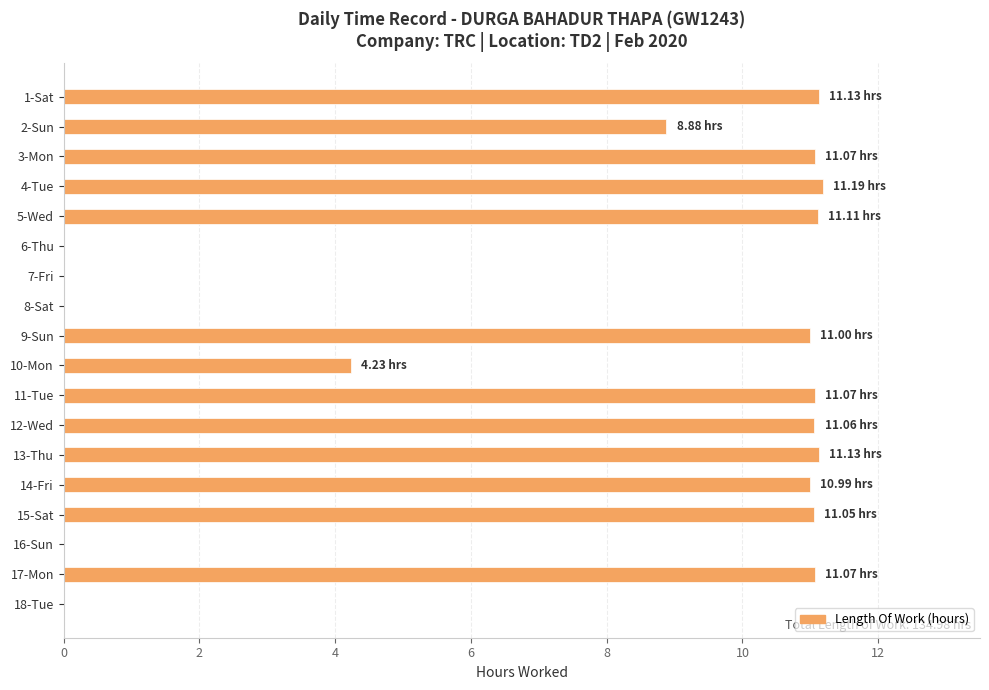

What is the sum of the values at 4-Tue and 16-Sun?

11.2